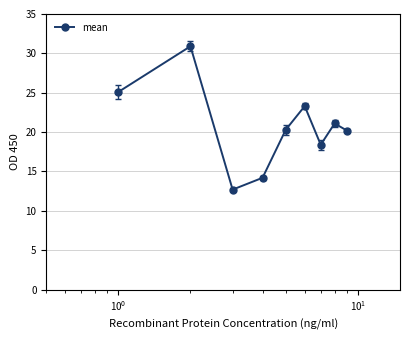

How many categories are shown in the chart?

9